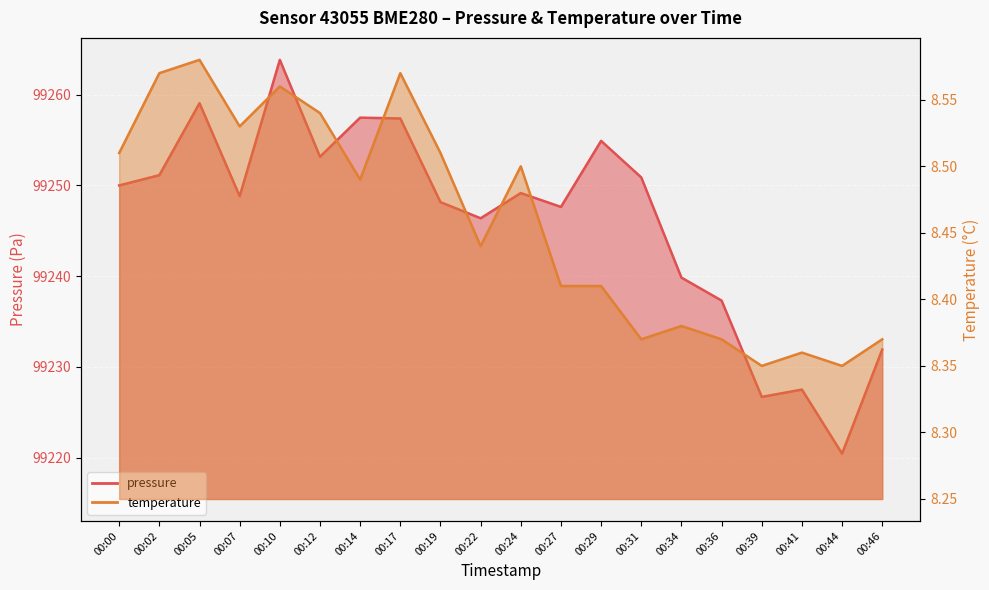

Does the chart display data point markers on the line(s)?

No